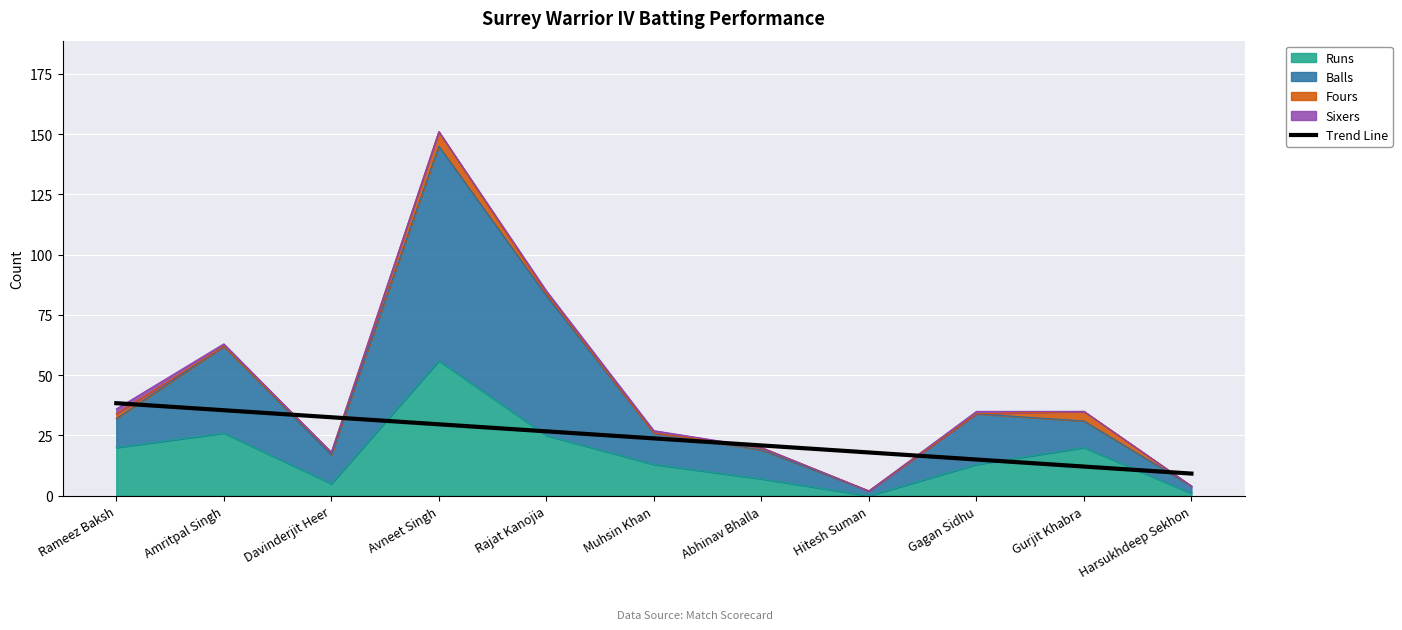

What is the label of the 3rd bar from the right?

Gagan Sidhu